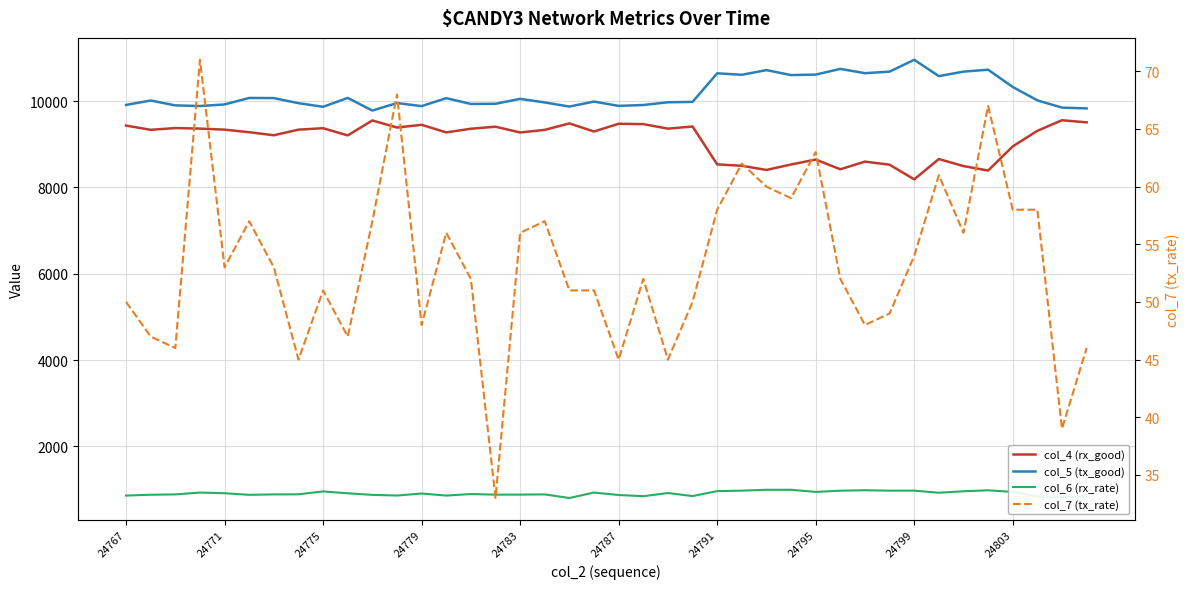

What is the sum of all col_5 (tx_good) values?

407106